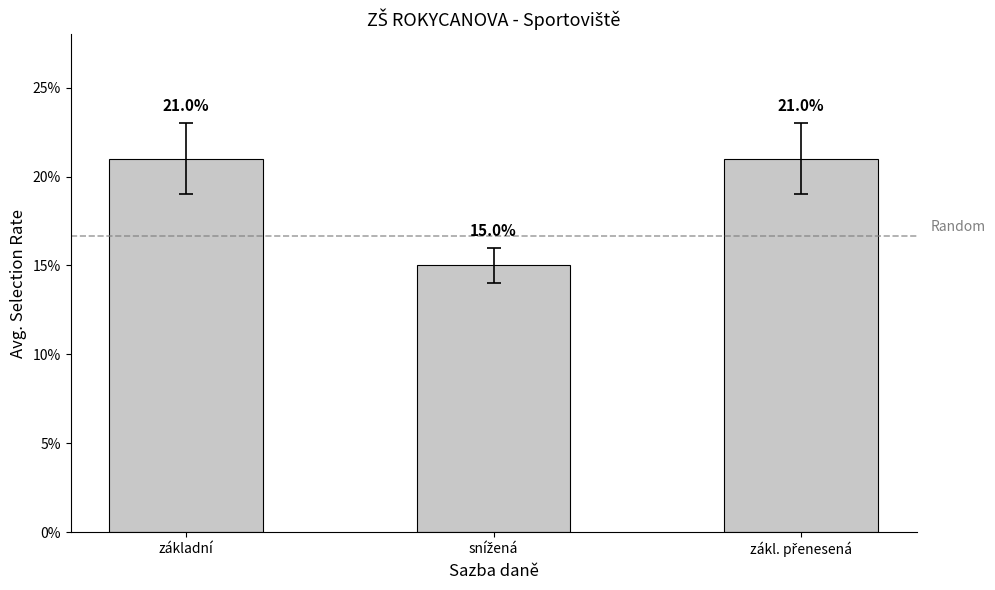

What is the difference between the values at snížená and zákl. přenesená?

0.1